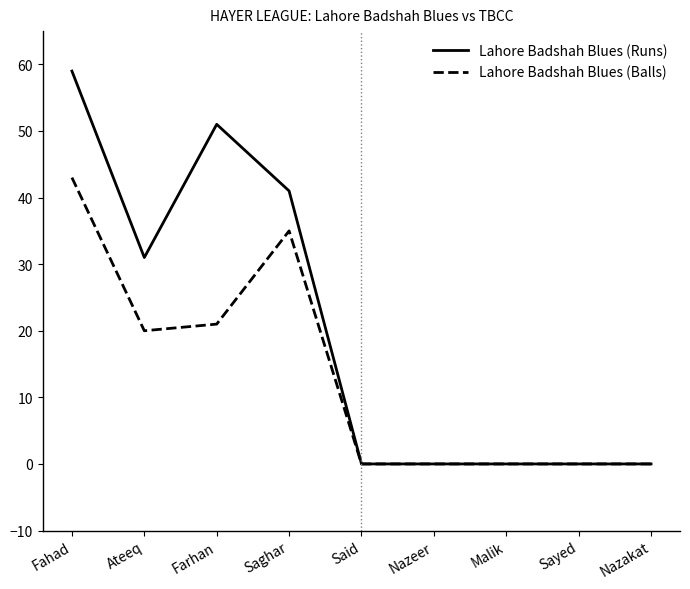

Is it true that Lahore Badshah Blues (Runs) equals 38 at Said?

False